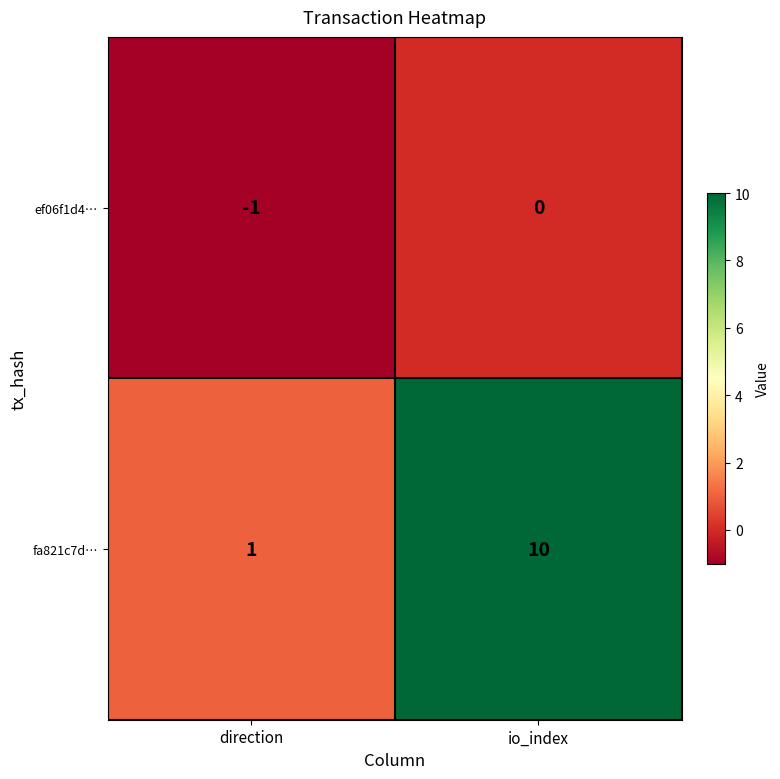

What is the difference between the highest and lowest values at direction?

2